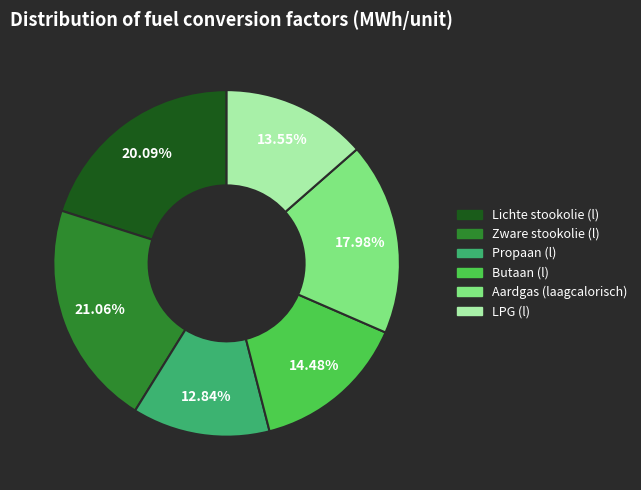

Is Butaan (l) the majority of the pie?

No